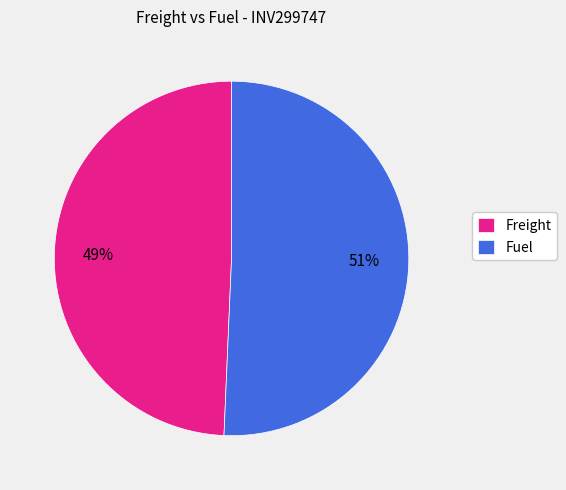

To the nearest percent, what is the average slice percentage?

50%